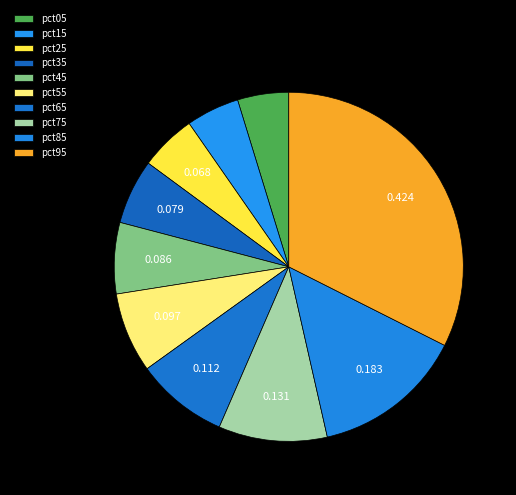

The pct65 slice represents 9% of the pie. True or false?

True